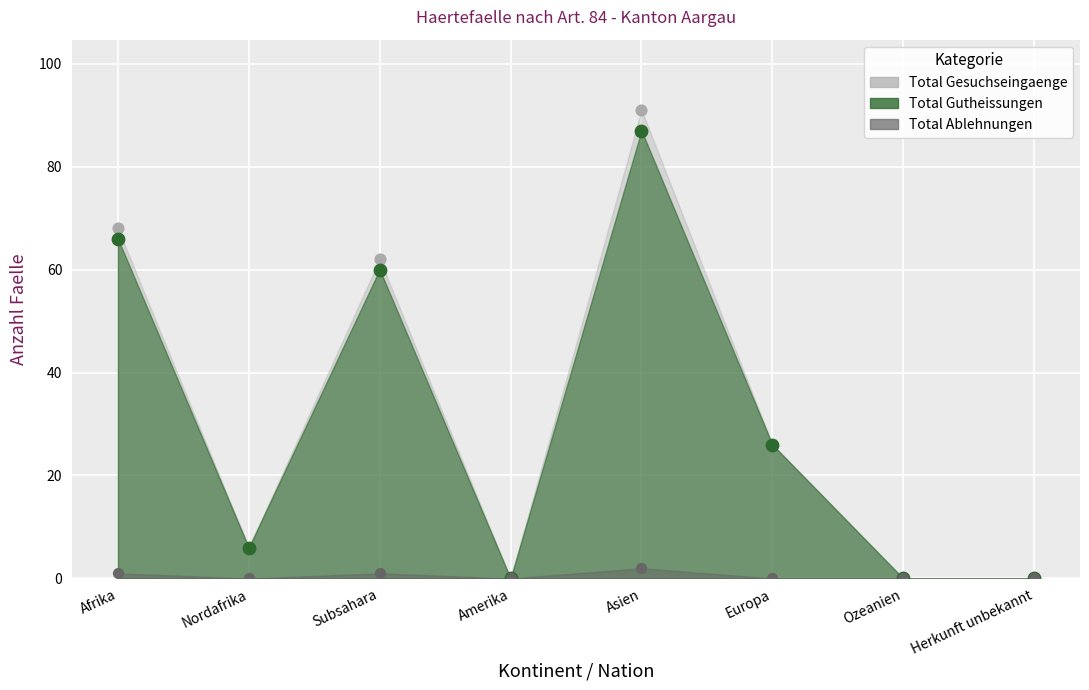

What are all the series names shown in the legend?

Total Gesuchseingaenge, Total Gutheissungen, Total Ablehnungen